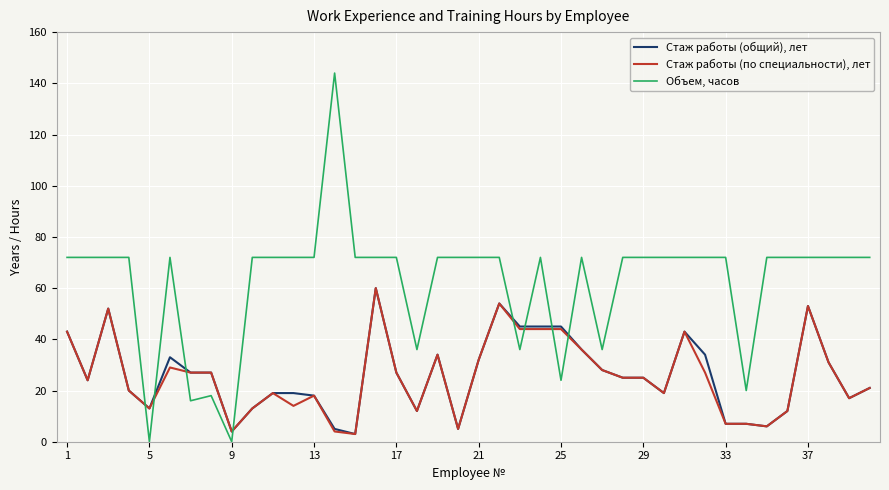

Which series has the largest total across all categories?

Объем, часов